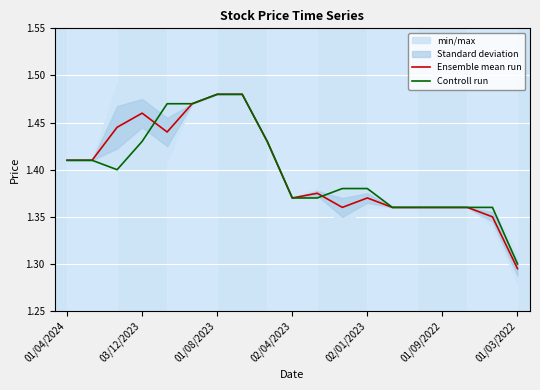

List the series in order of their peak value, highest first.

Ensemble mean run, Controll run